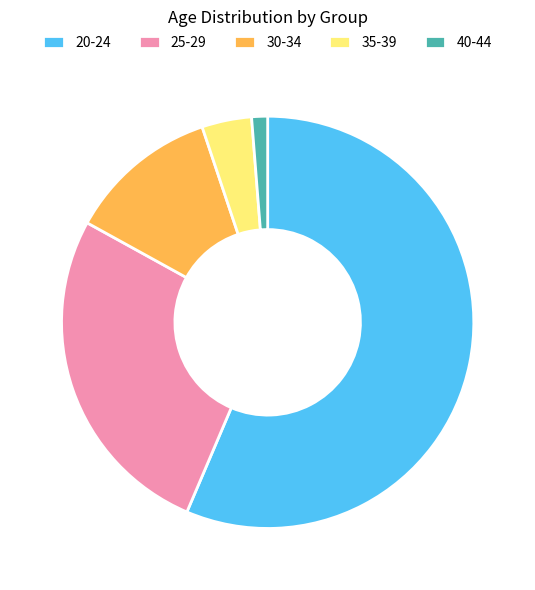

Count the number of slices in the pie.

5